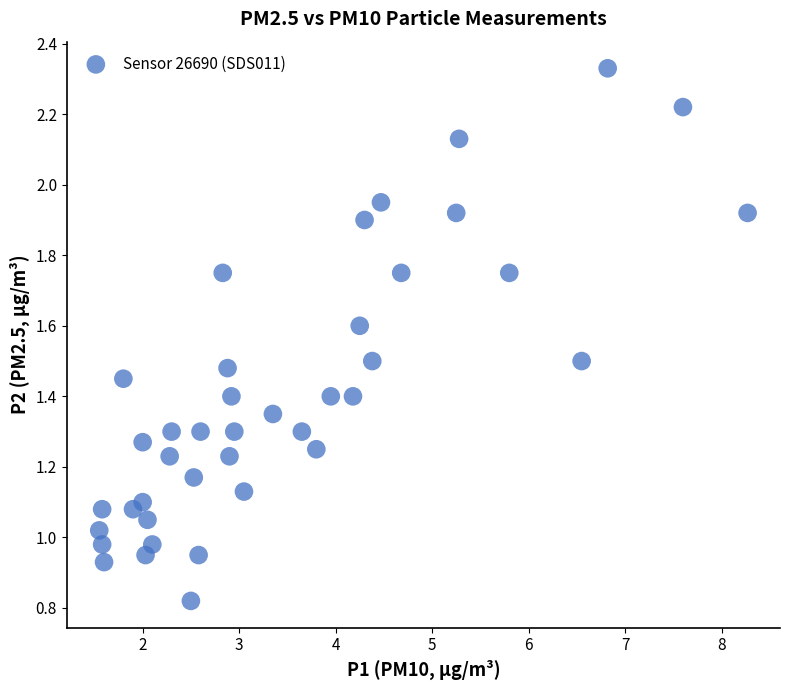

What is the range of X values (max minus min)?

6.7